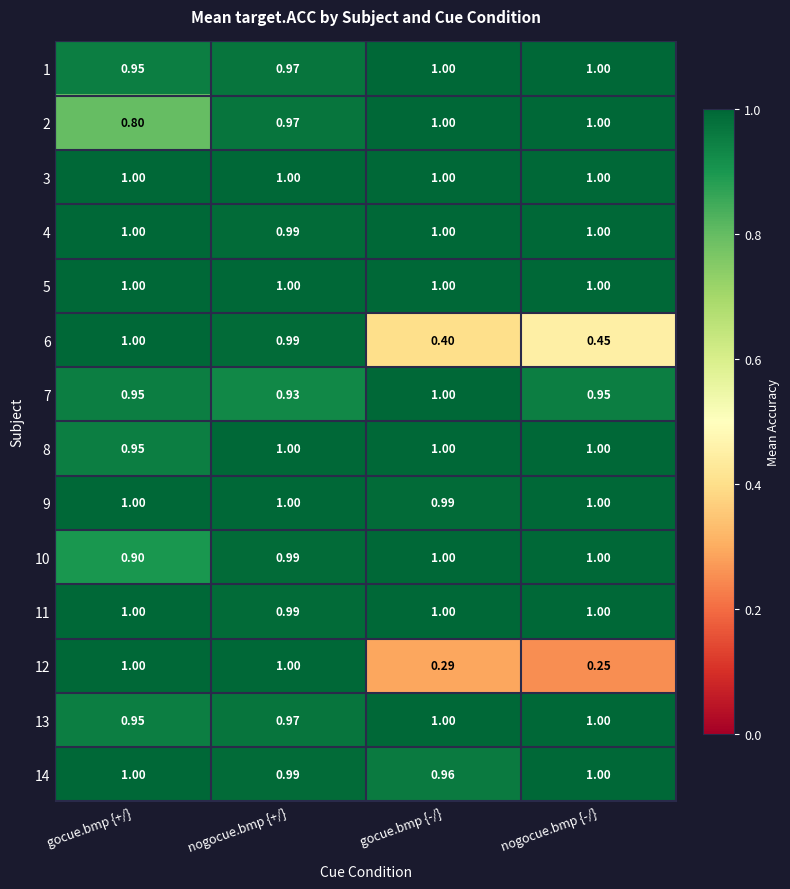

At which label does 12 reach its minimum?

nogocue.bmp {-/}